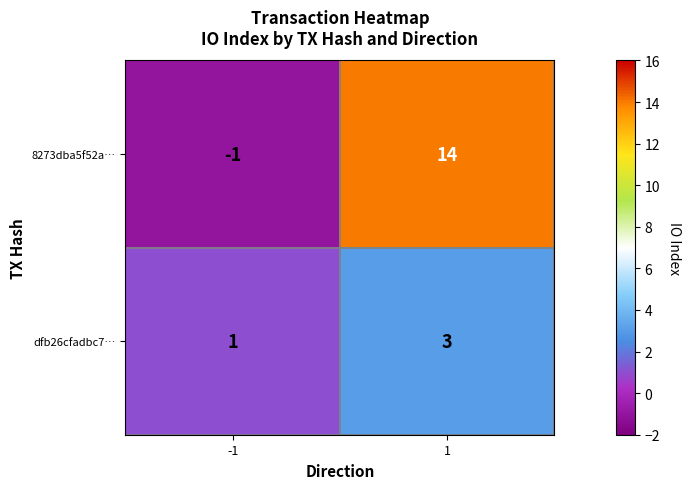

Reading left to right, extract all data points from this chart.

8273dba5f52a…: -1=-1	1=14
dfb26cfadbc7…: -1=1	1=3